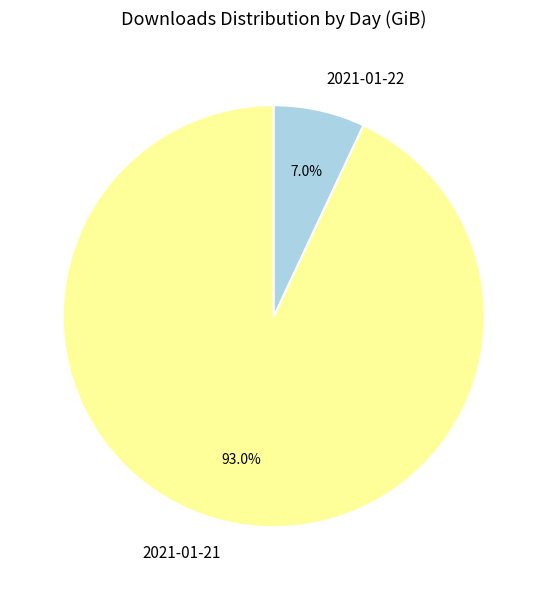

Which category has the smallest portion of the pie?

2021-01-22